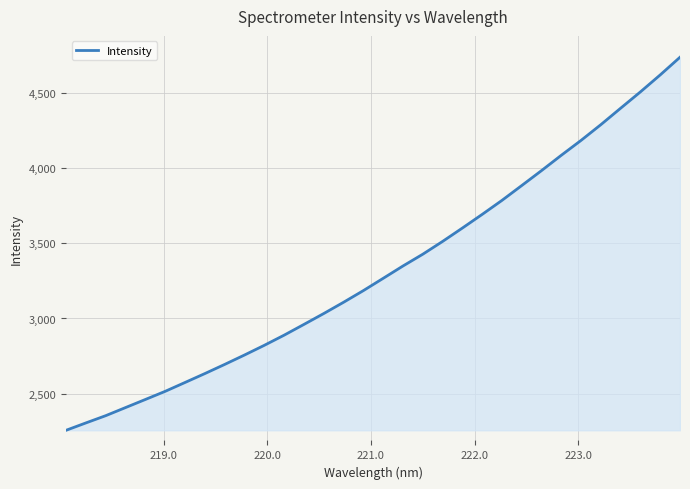

What is the difference between the second highest and minimum values?

2367.2